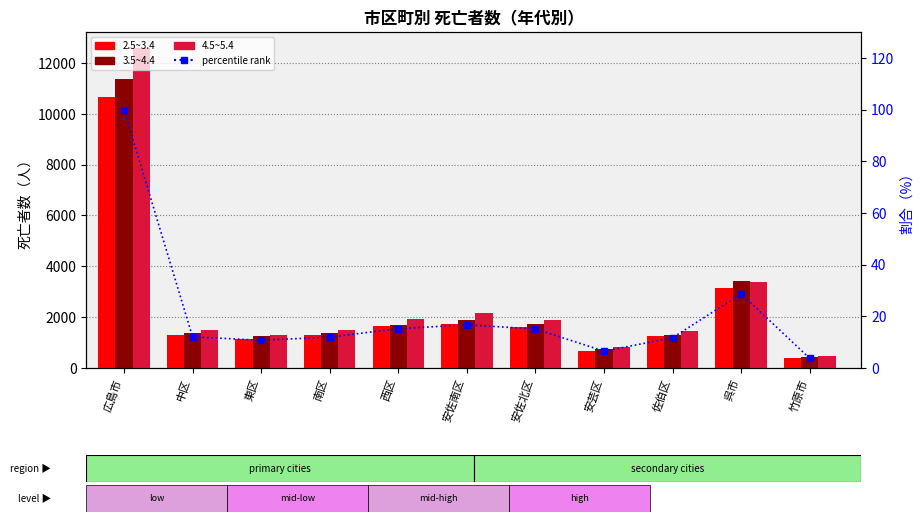

What is the value of the percentile rank within the sample bar at the 6th from the left?

16.7